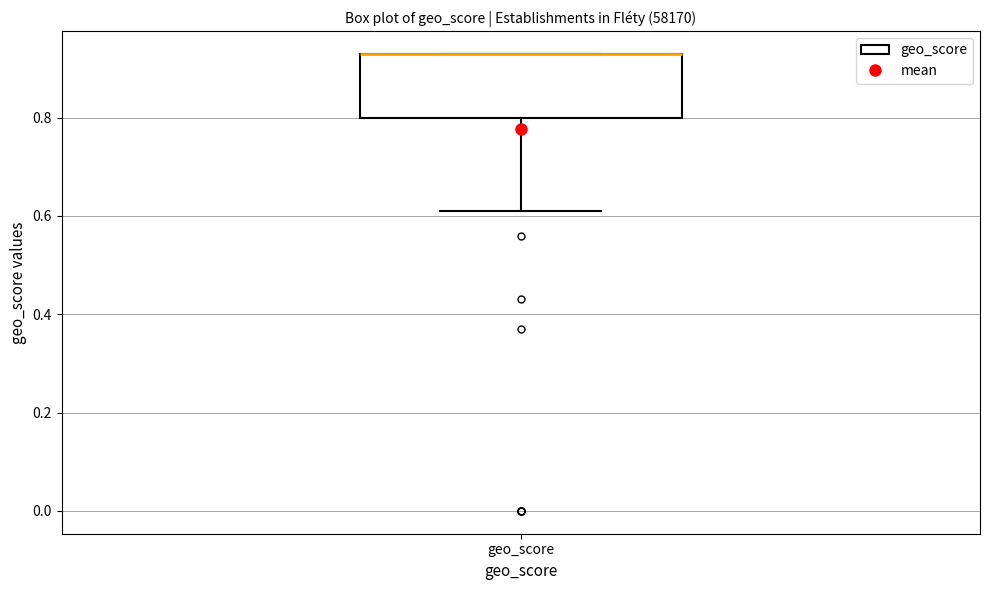

Where is the lower edge of the box for geo_score on the y-axis? The values are not printed on the chart, so give them approximately, as read against the axis.

0.80